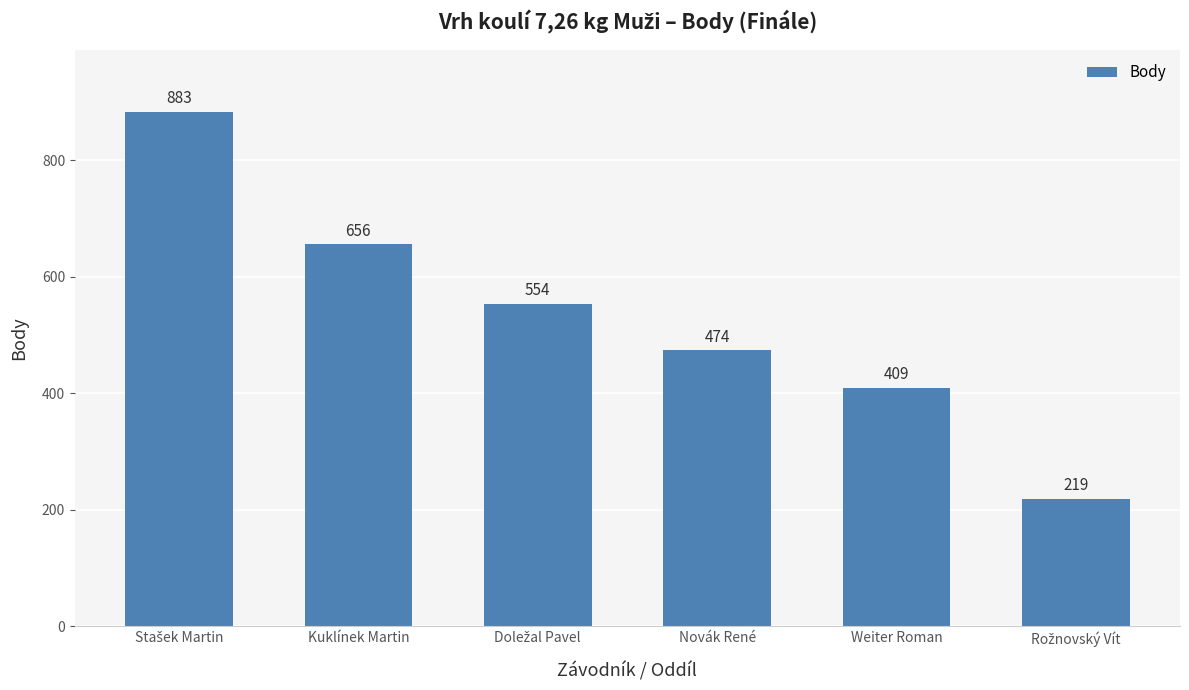

How many categories are shown in the chart?

6